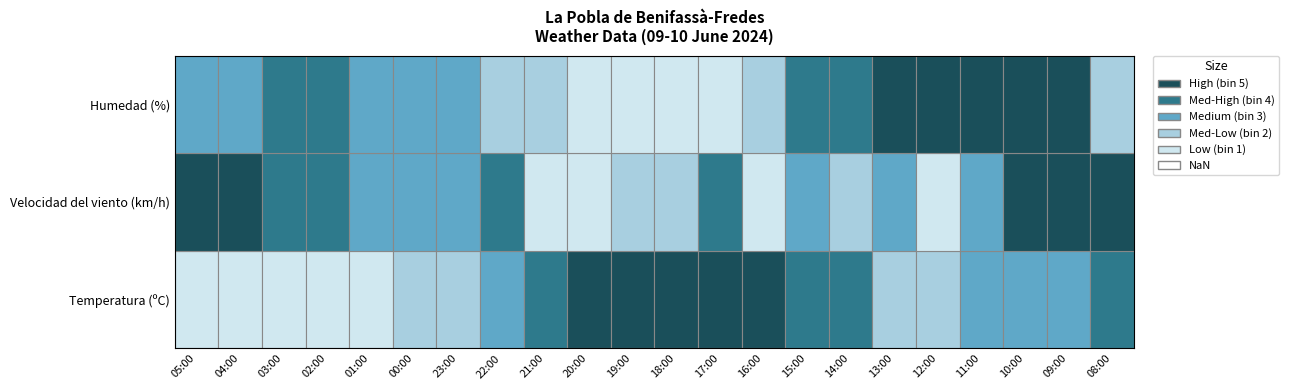

The Temperatura series shows 3.8 at 13:00. True or false?

False